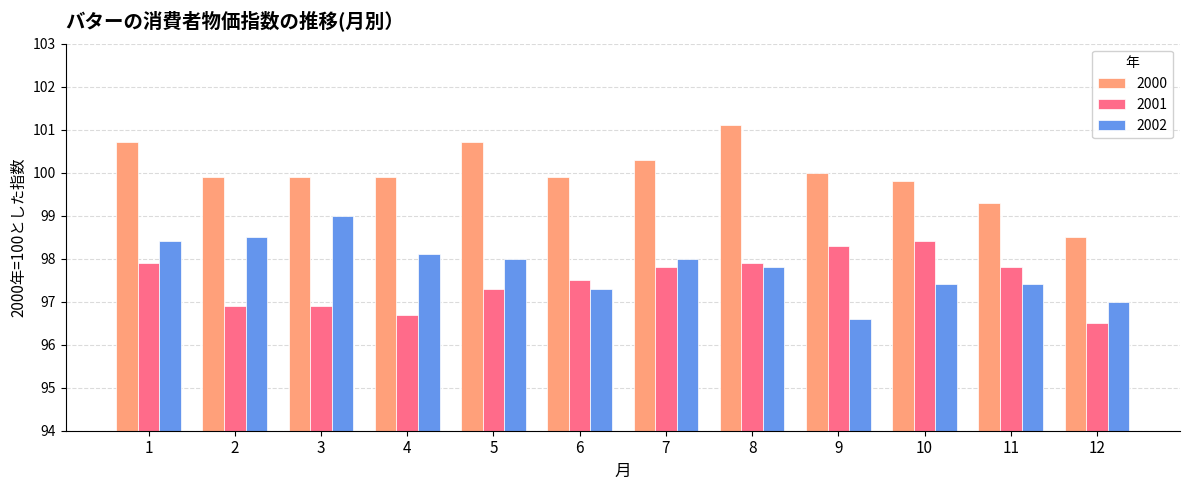

What is the average value of the 2002 series?

97.8